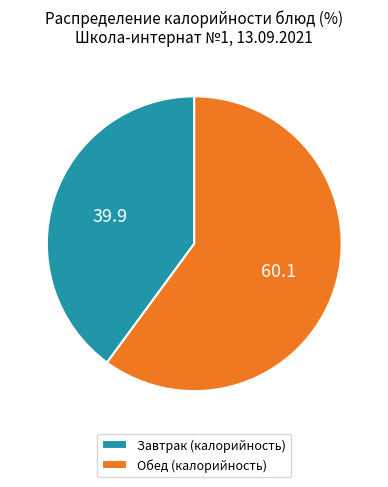

Rank the categories by value from lowest to highest.

Завтрак (калорийность), Обед (калорийность)